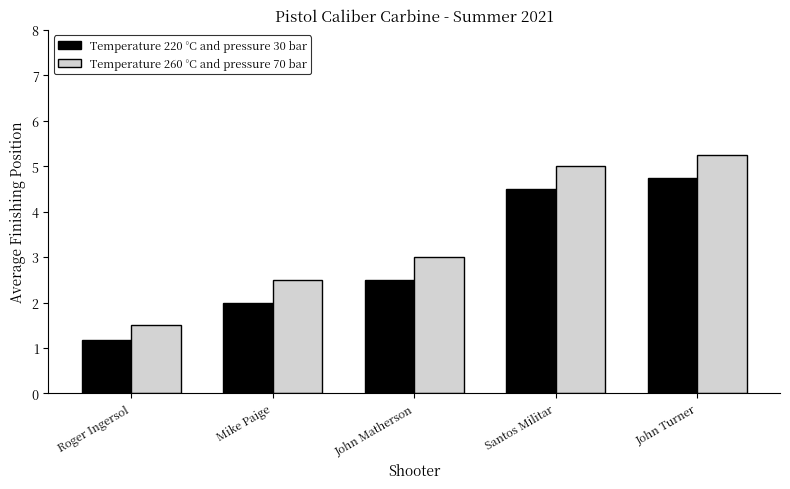

List the series in order of their overall mean, highest first.

Temperature 260 °C and pressure 70 bar, Temperature 220 °C and pressure 30 bar